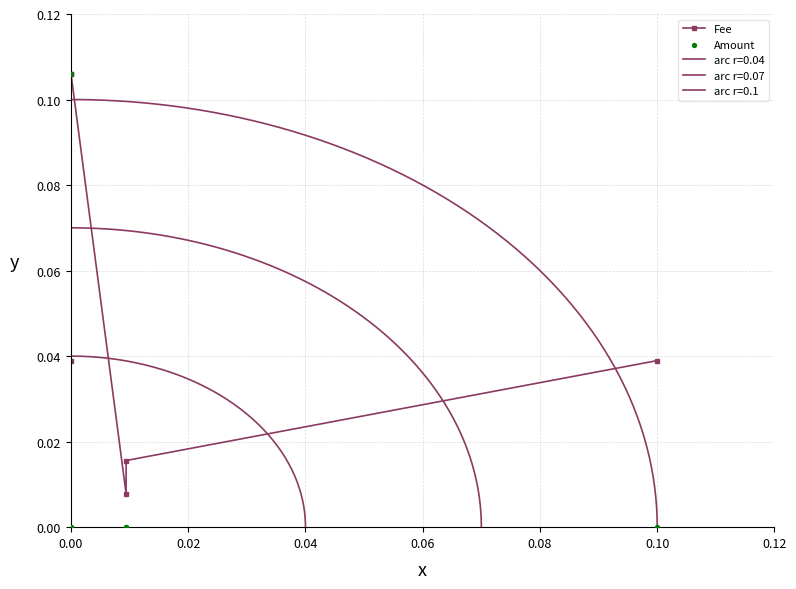

Which series has the largest Y range (max minus min)?

Amount